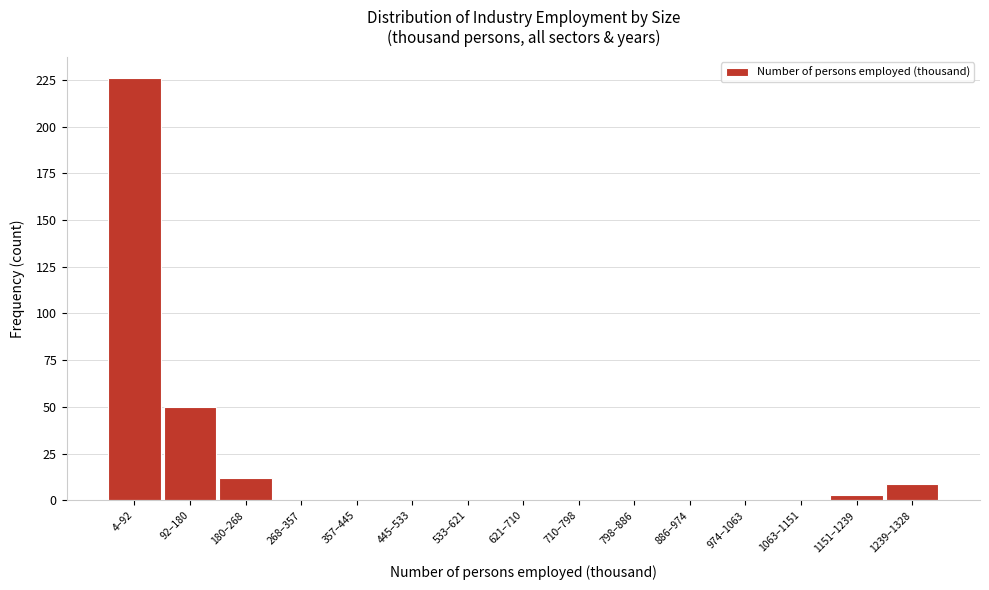

Reading left to right, what are all the values shown in this chart?

4–92=226	92–180=50	180–268=12	268–357=0	357–445=0	445–533=0	533–621=0	621–710=0	710–798=0	798–886=0	886–974=0	974–1063=0	1063–1151=0	1151–1239=3	1239–1328=9